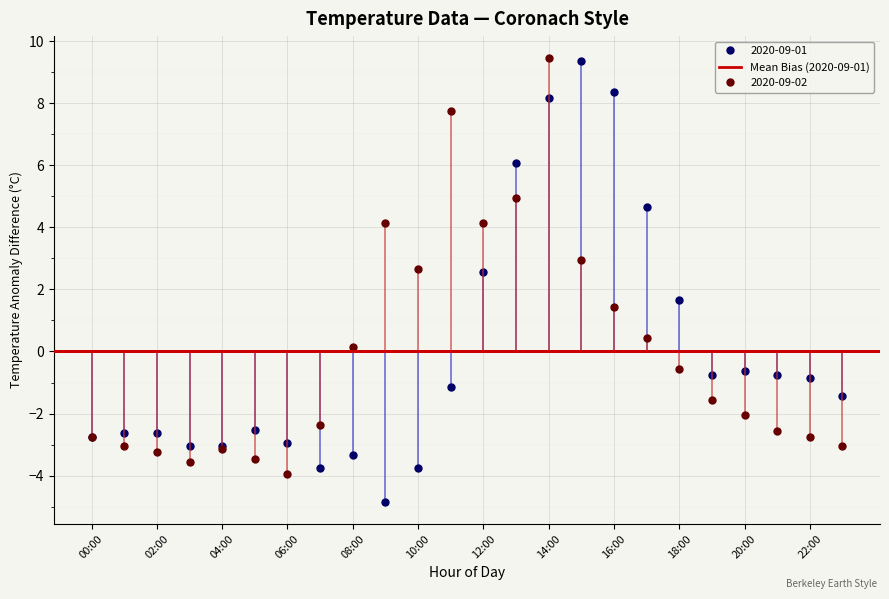

What is the label of the 20th point from the right?

04:00